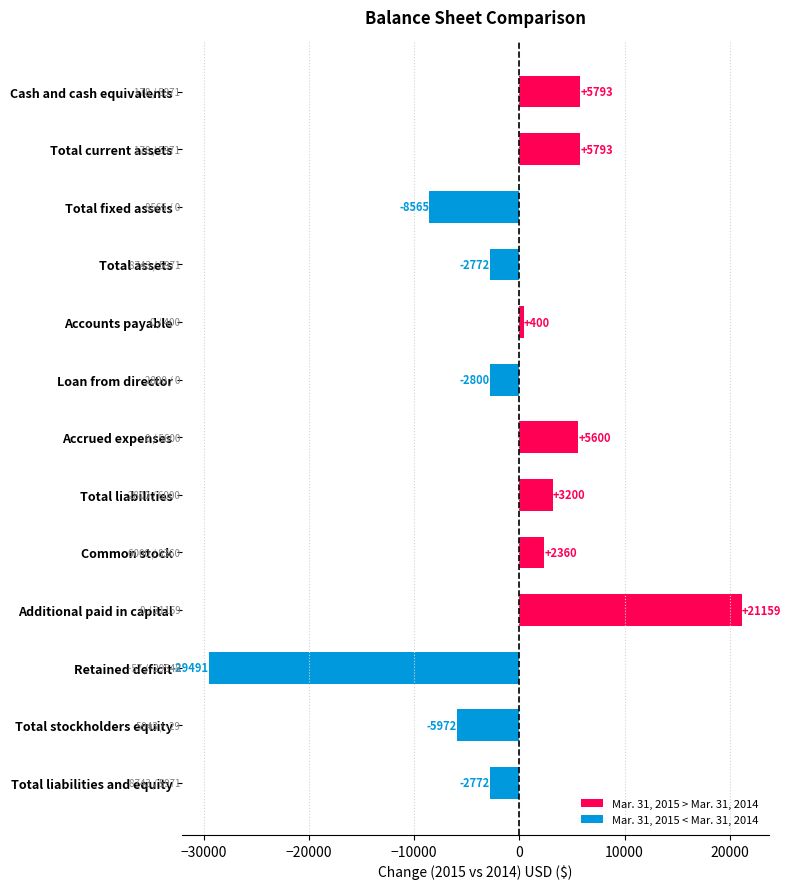

Is it true that the value at Total current assets is 10100?

False